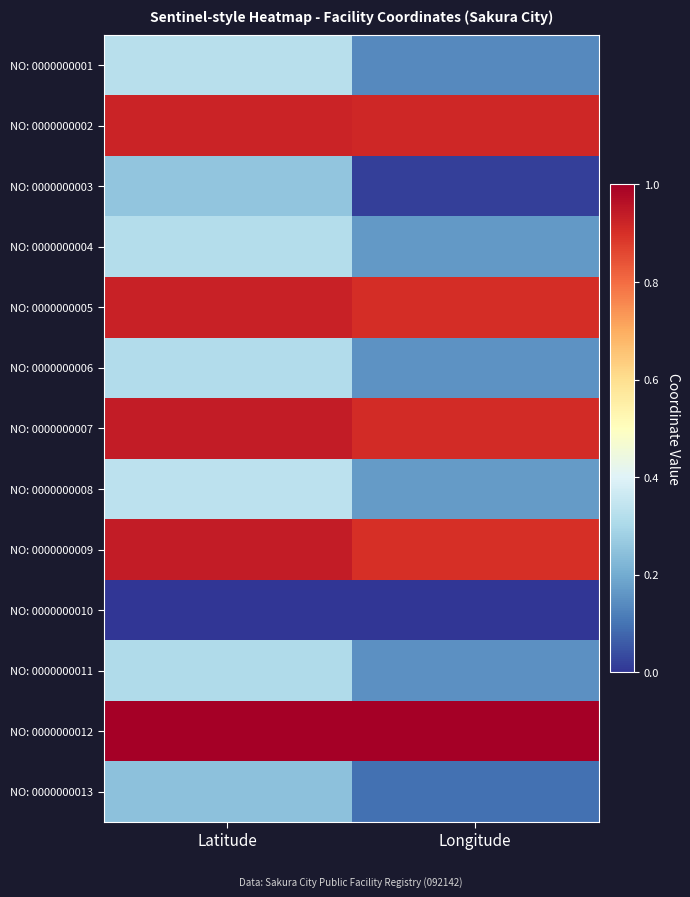

Rank the series at Longitude from lowest to highest value.

NO: 0000000010, NO: 0000000003, NO: 0000000013, NO: 0000000001, NO: 0000000011, NO: 0000000006, NO: 0000000004, NO: 0000000008, NO: 0000000009, NO: 0000000005, NO: 0000000007, NO: 0000000002, NO: 0000000012